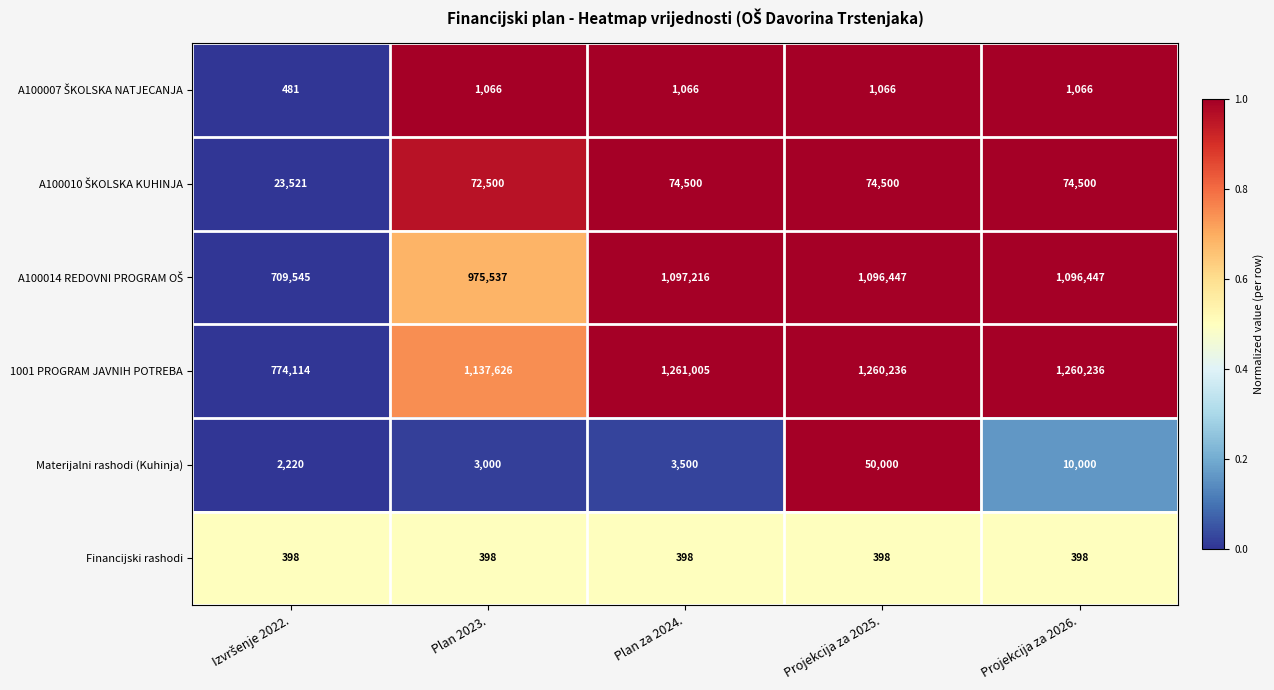

What is the difference between the maximum and minimum values in the 1001 PROGRAM JAVNIH POTREBA series?

486891